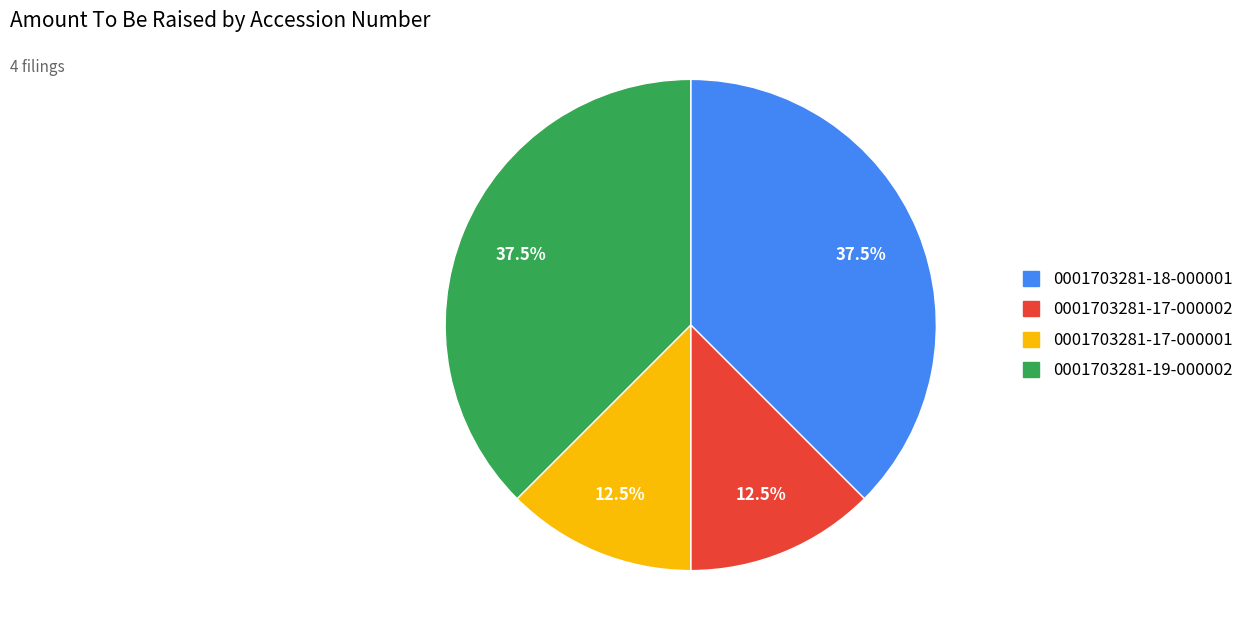

Does 0001703281-17-000002 account for over 50% of the chart?

No